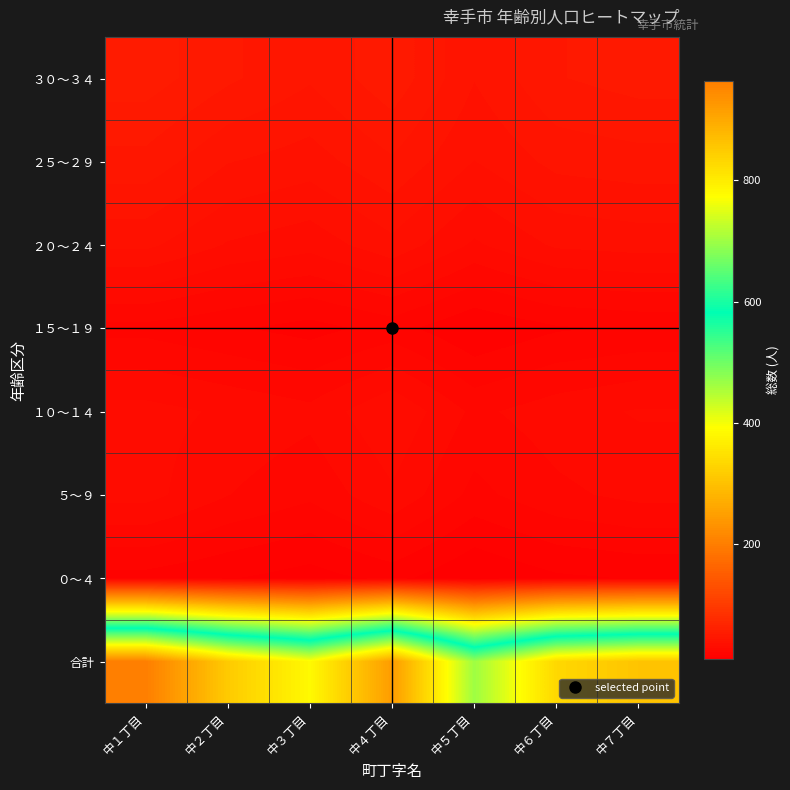

Which has a higher value, 中４丁目 or 中１丁目?

中１丁目